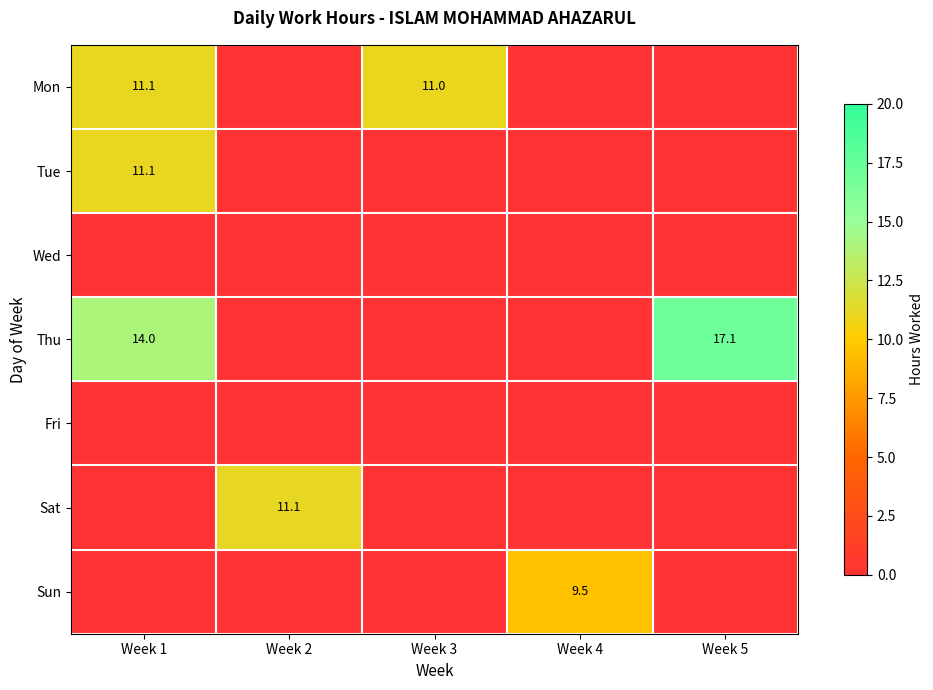

The Sat series shows 0.0 at Week 5. True or false?

True